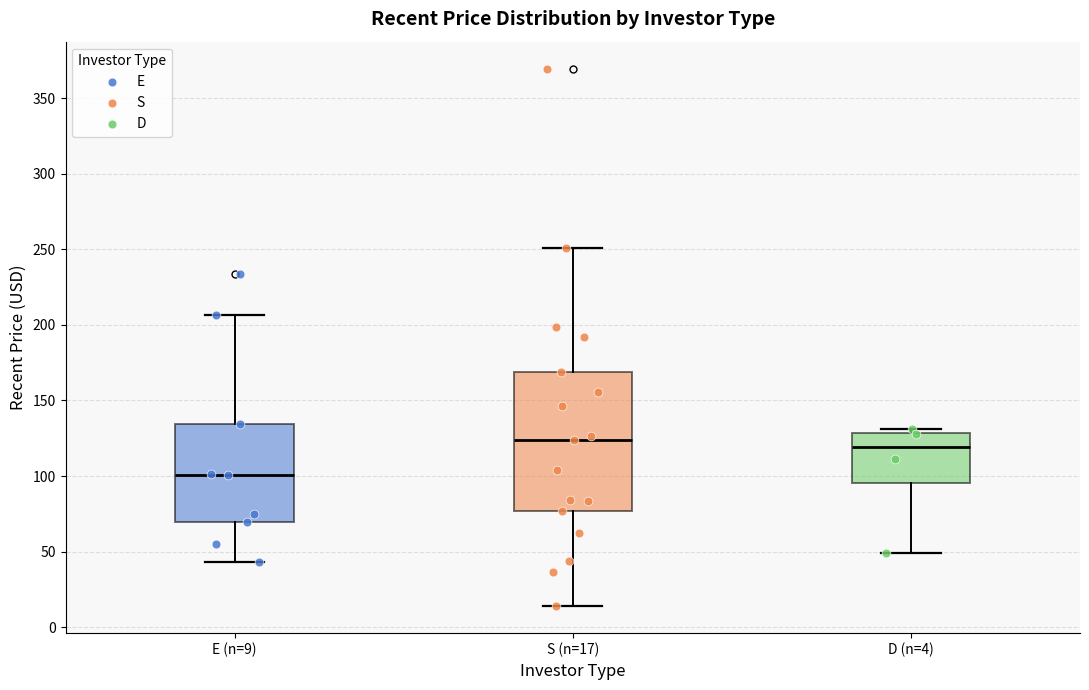

Reading left to right, read every box against the y-axis: the position of its median line, the range the box covers, and the ends of its whiskers. The values are not printed on the chart, so give them approximately, as read against the axis.

E (n=9): median 100, box 70 to 135, whiskers 45 to 205
S (n=17): median 125, box 75 to 170, whiskers 15 to 250
D (n=4): median 120, box 95 to 130, whiskers 50 to 130 (just above the box's upper edge)